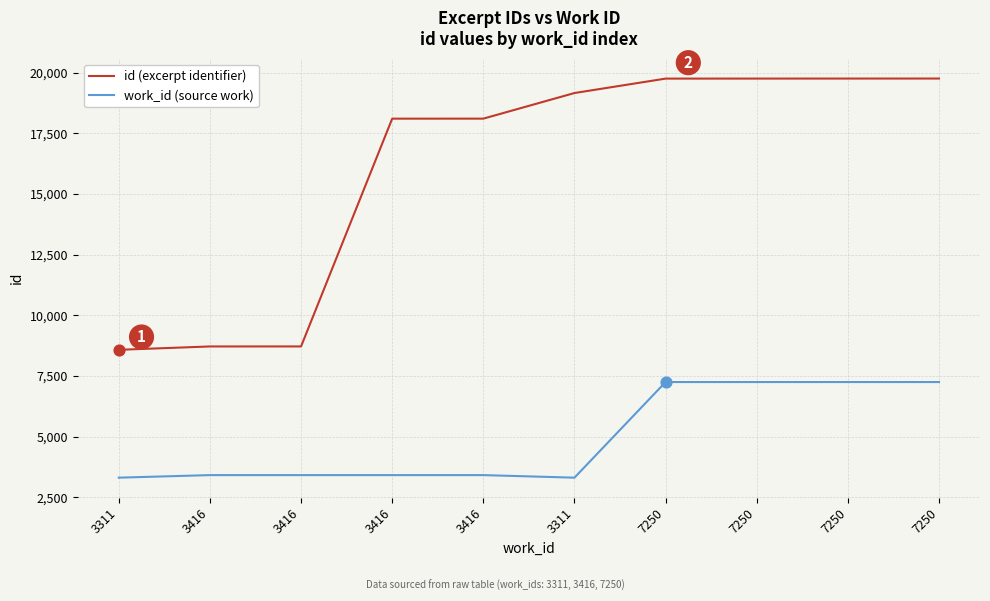

At which category is the sum across all series the highest?

7250